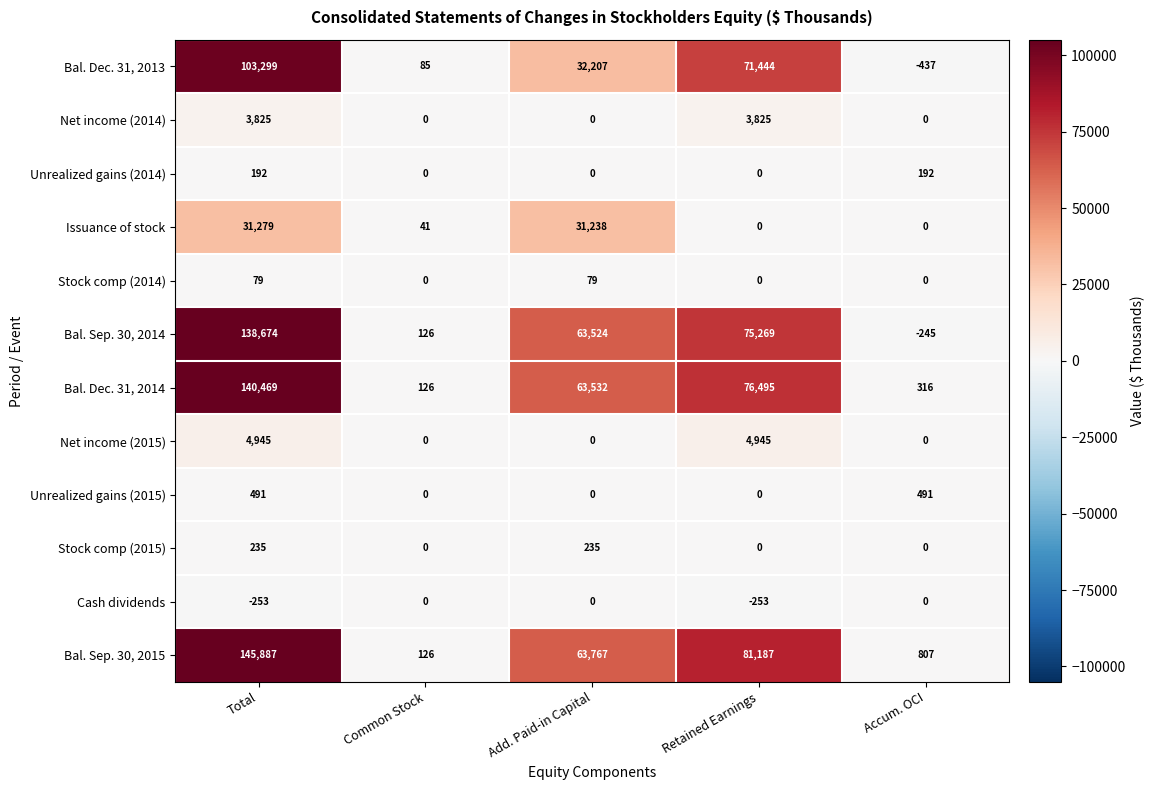

What is the approximate value of Bal. Dec. 31, 2014 at Total, to the nearest 100?

140500